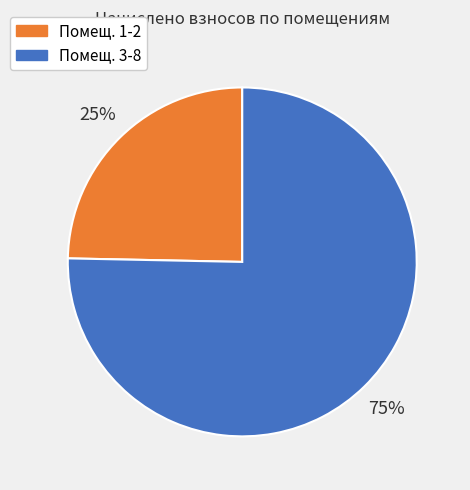

Does any single category account for the majority?

Yes